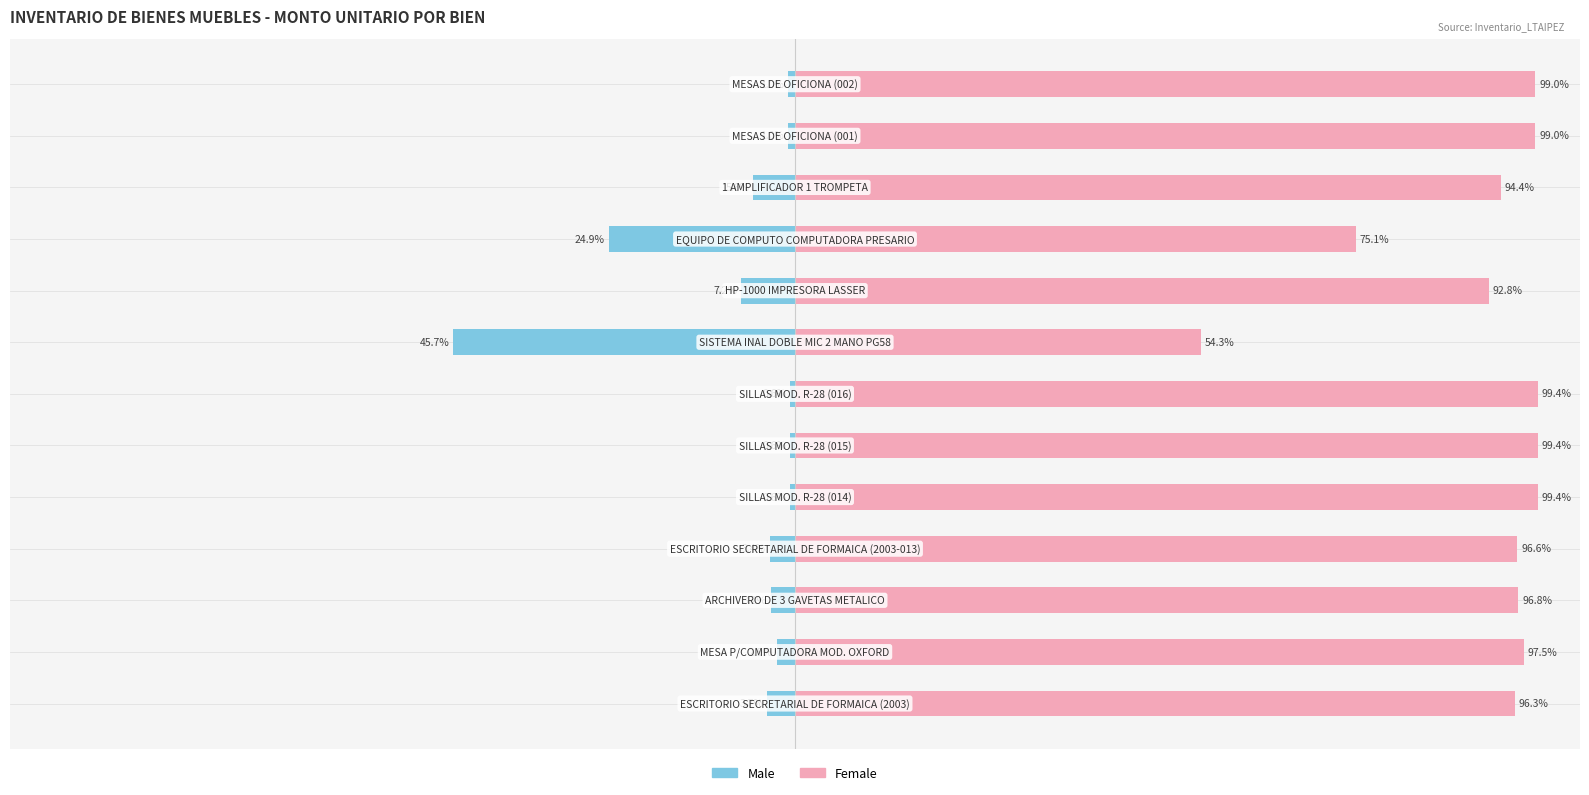

What is the difference between the maximum and minimum values in the Male series?

45.1